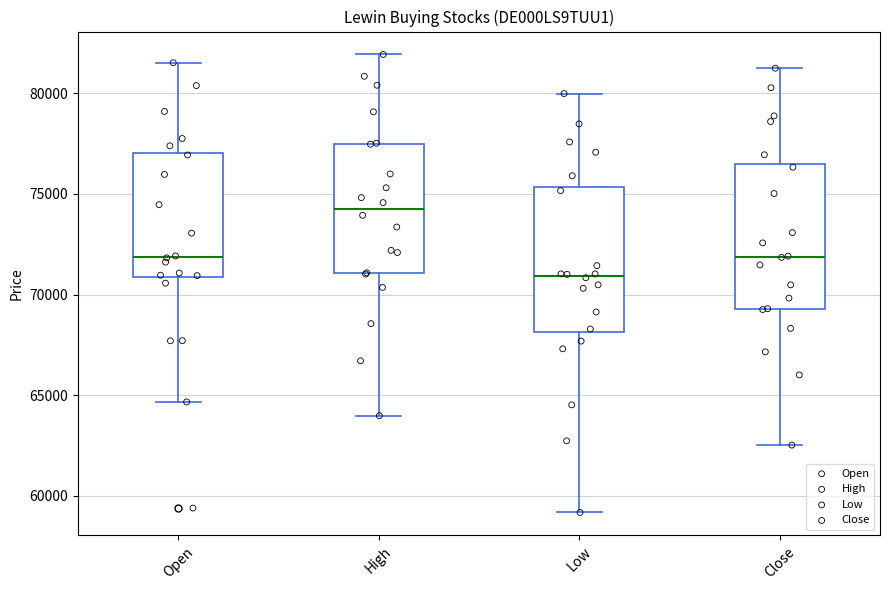

Where is the upper edge of the box for Close on the y-axis? The values are not printed on the chart, so give them approximately, as read against the axis.

76500